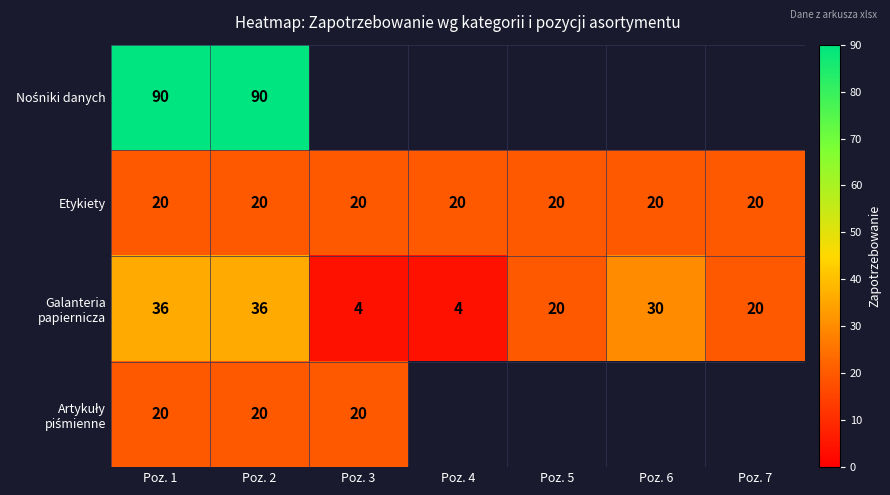

What is the smallest value displayed?

4.0